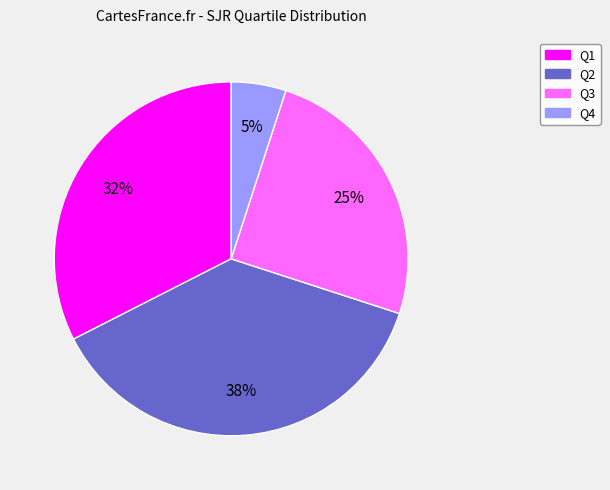

Does Q2 account for over 50% of the chart?

No